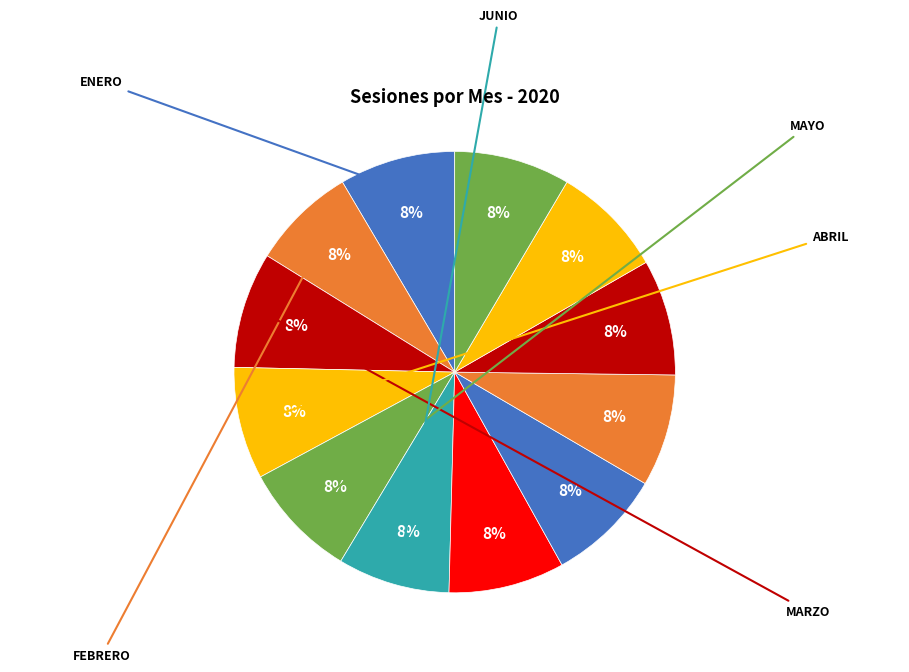

How many segments does this pie chart have?

12